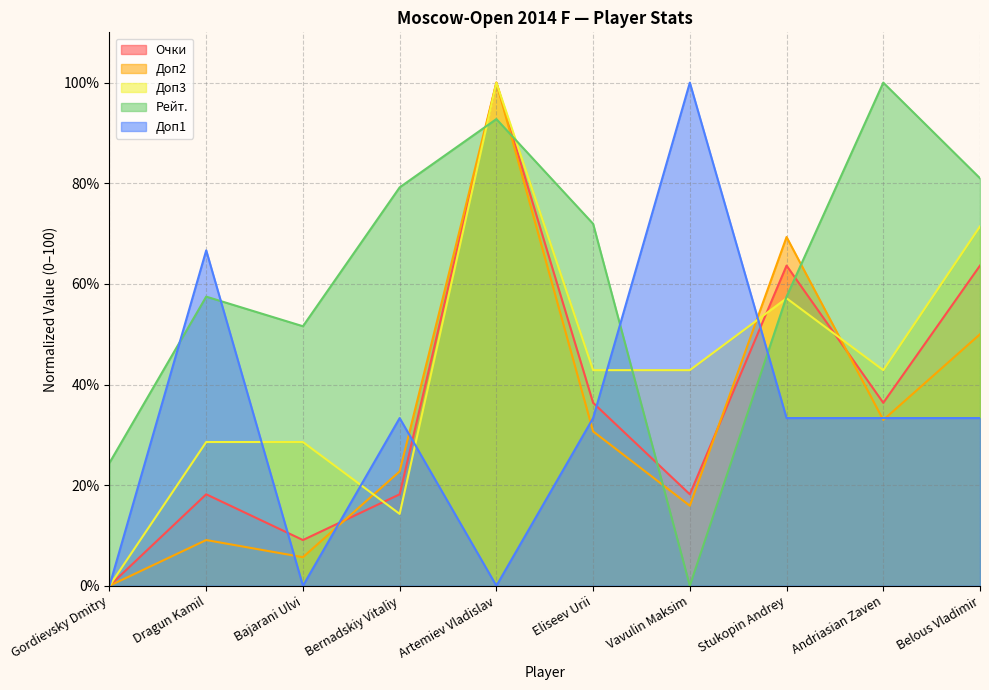

Where does the Доп1 series first go above 33?

Dragun Kamil